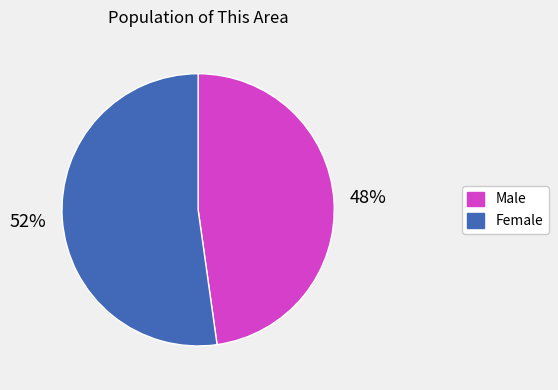

How many slices are in this pie chart?

2